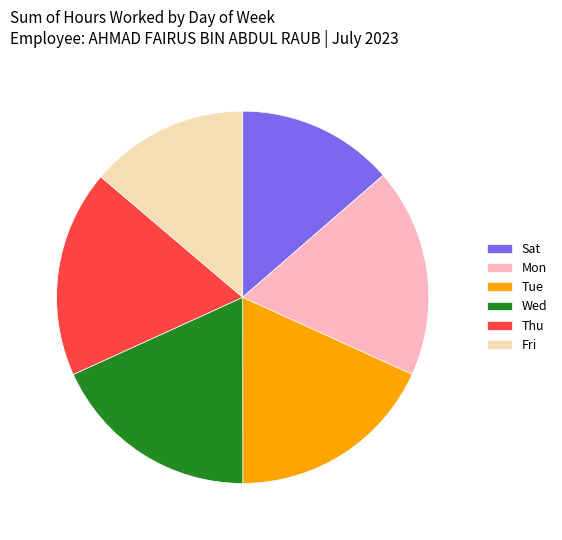

Count the number of slices in the pie.

6